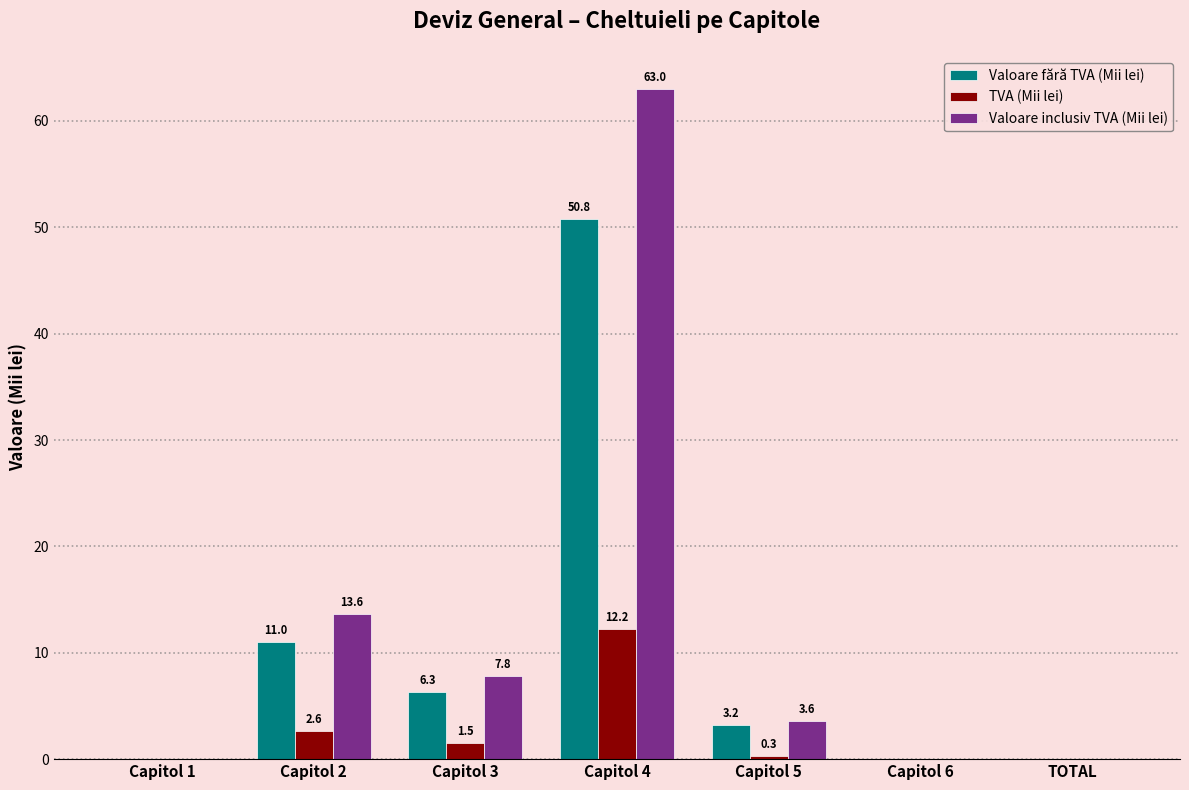

Is the value of Valoare fără TVA (Mii lei) at TOTAL greater than the value of TVA (Mii lei) at Capitol 4?

No